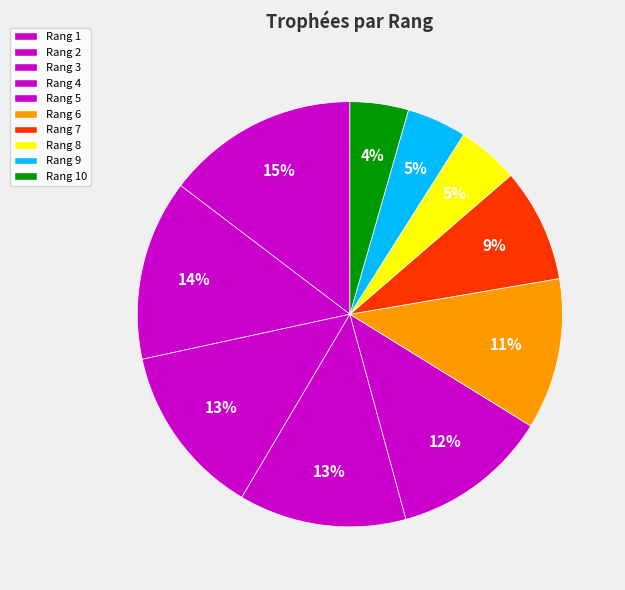

How many segments does this pie chart have?

10